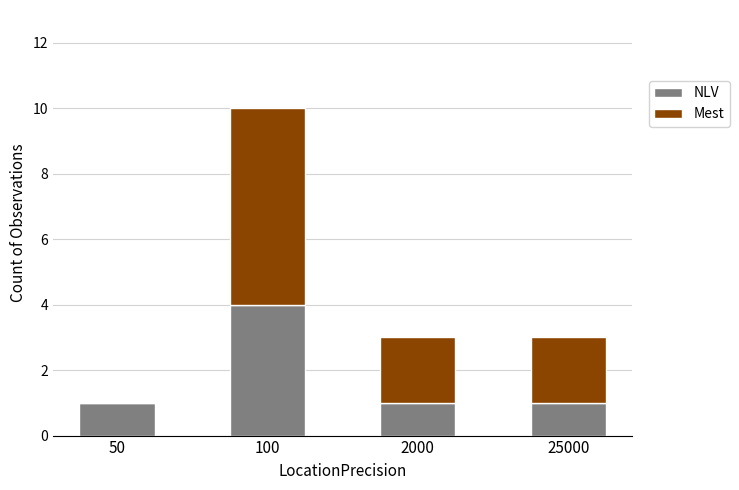

The NLV series shows 1 at 50. True or false?

True